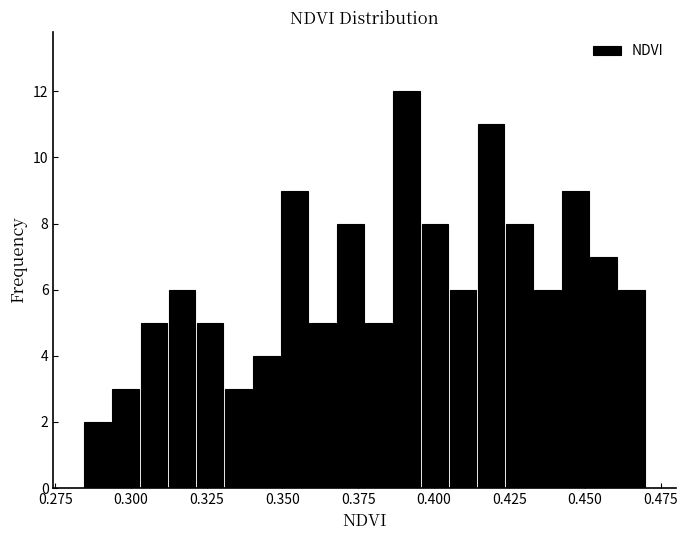

Around what value on the x-axis is the tallest bar? Give the approximate position of its centre, as read against the axis.

0.390